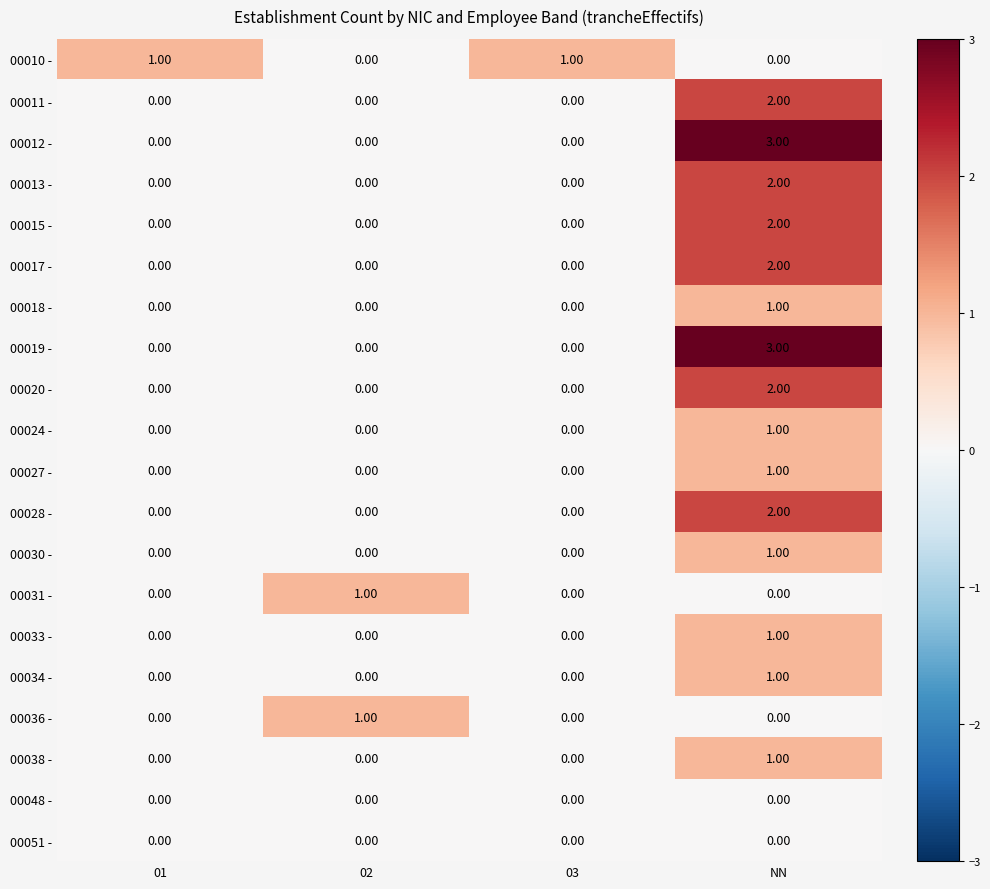

At how many categories does at least one series exceed 0?

4